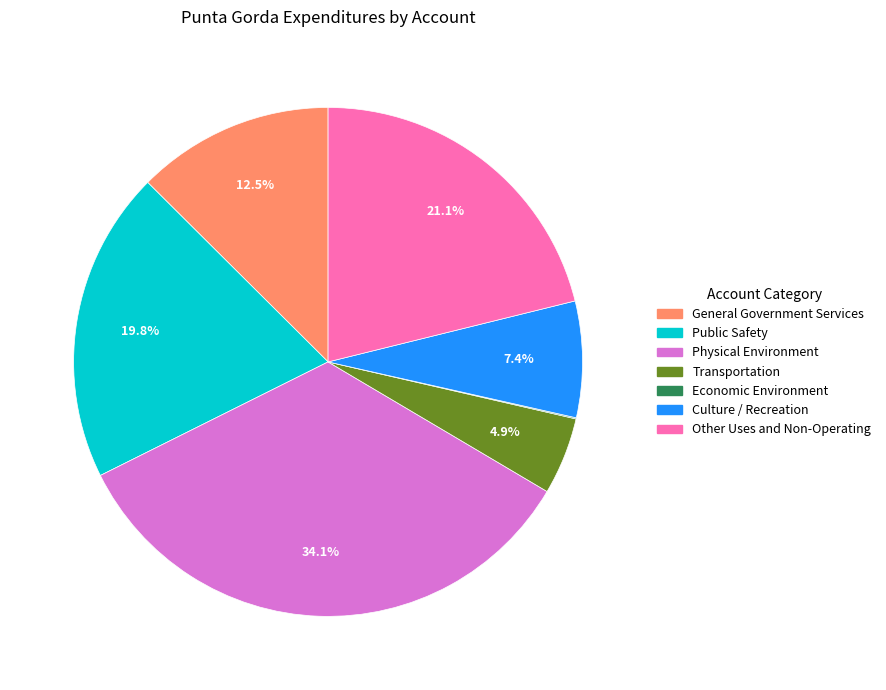

To the nearest percent, what is the difference between the Public Safety and Culture / Recreation slice percentages?

12%